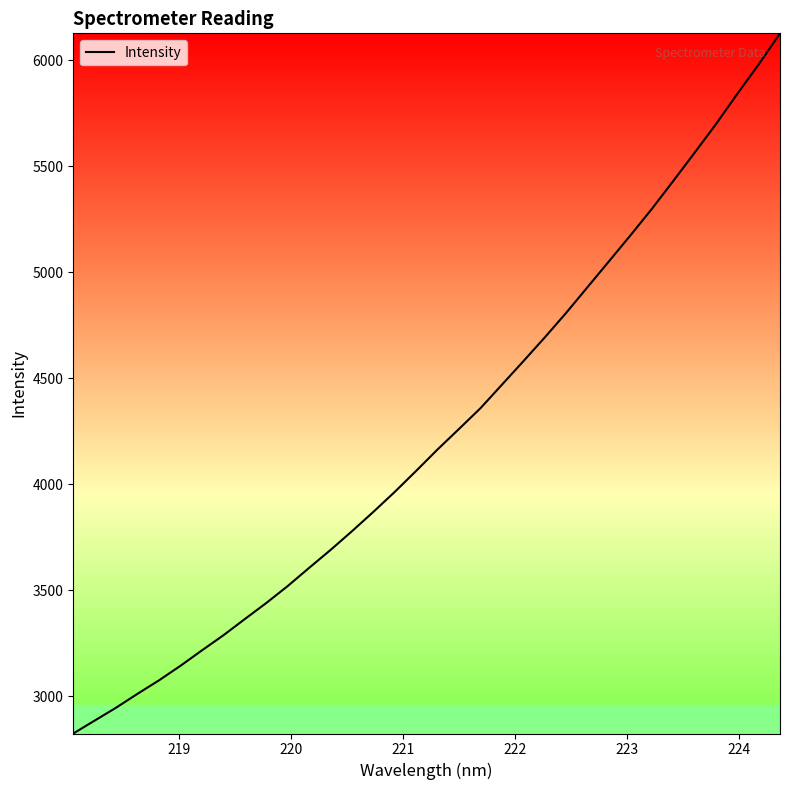

What is the minimum value shown in the chart?

2824.3